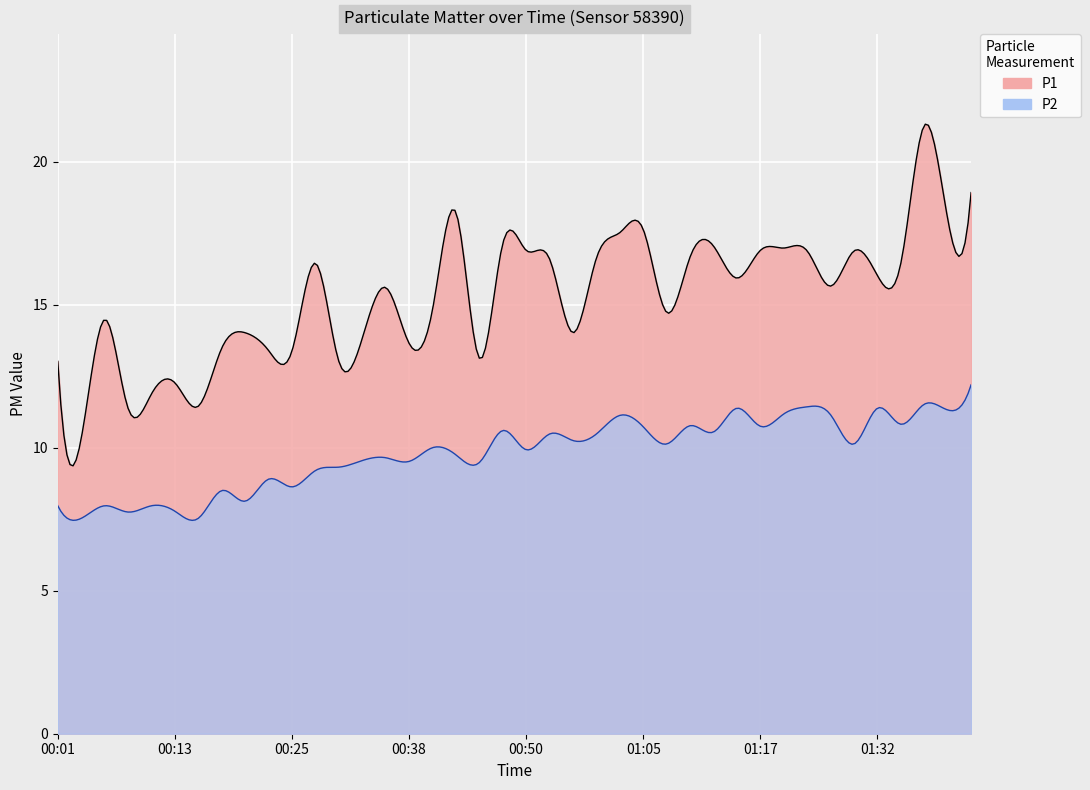

Rank the series at 00:11 from highest to lowest value.

P1, P2